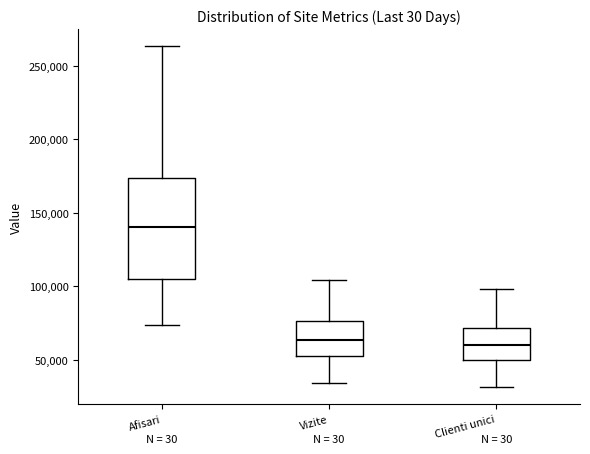

Reading left to right, transcribe this box plot: for each box, give where its median line is, the range the box spans, and where its two whiskers end, as read against the y-axis. The values are not printed on the chart, so give them approximately, as read against the axis.

Afisari: median 140000, box 105000 to 175000, whiskers 75000 to 265000
Vizite: median 65000, box 55000 to 75000, whiskers 35000 to 105000
Clienti unici: median 60000, box 50000 to 70000, whiskers 30000 to 100000